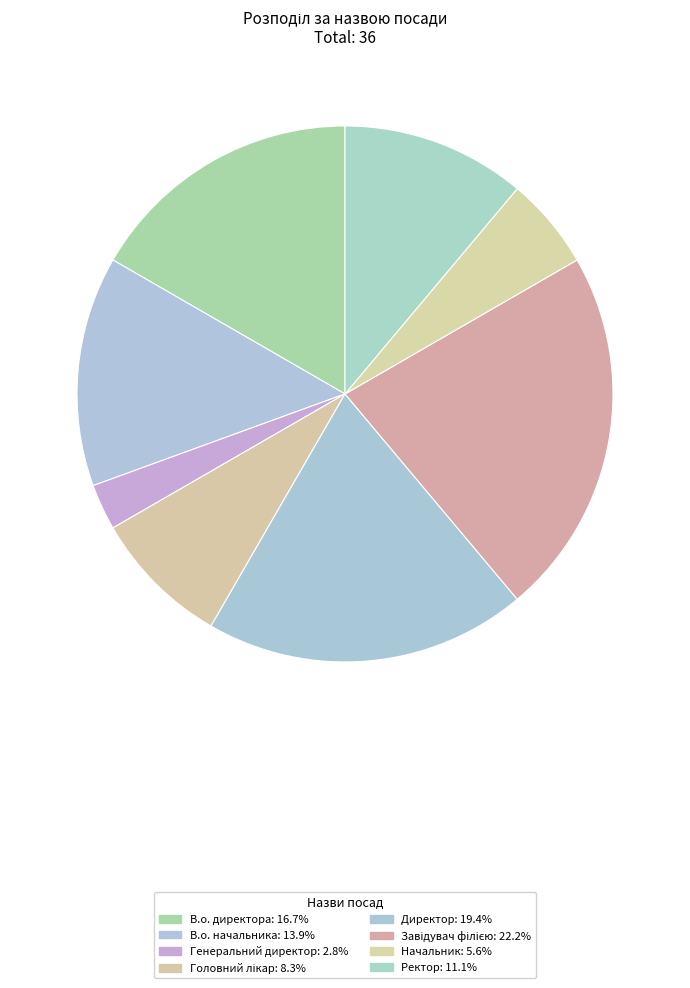

Is it true that Директор is 19% of the pie?

True